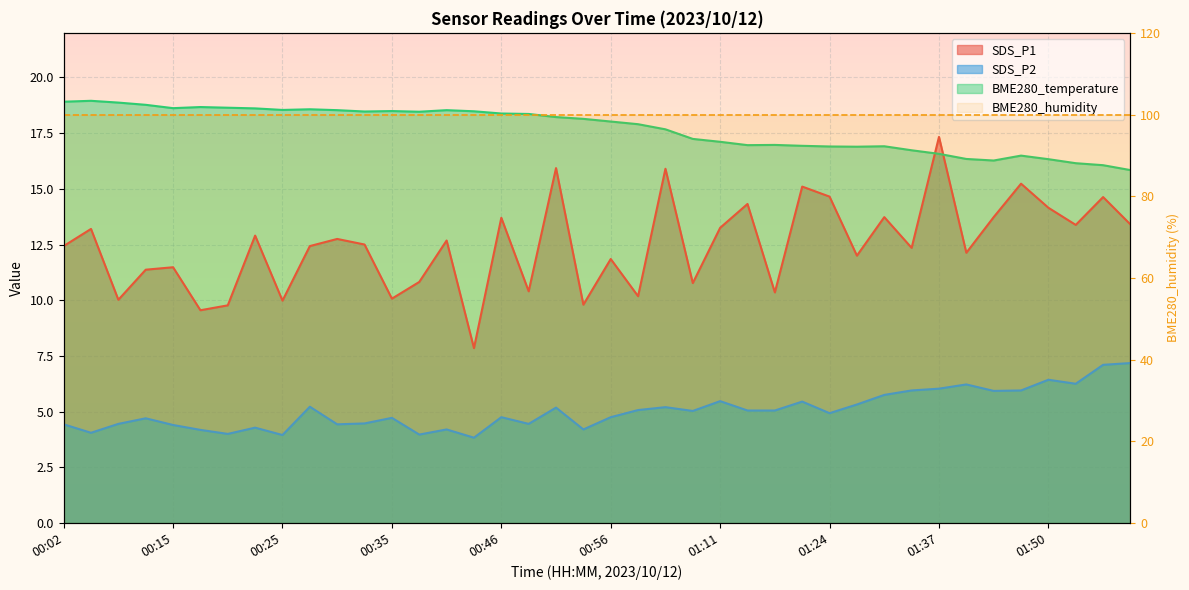

At how many categories does at least one series exceed 13?

40